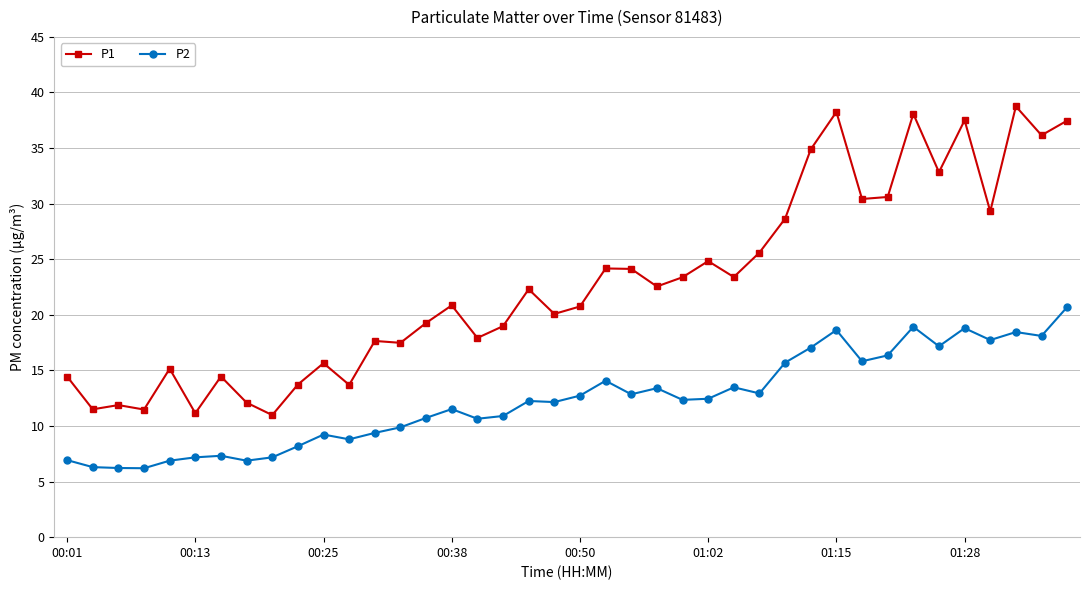

How many categories are shown in the chart?

40